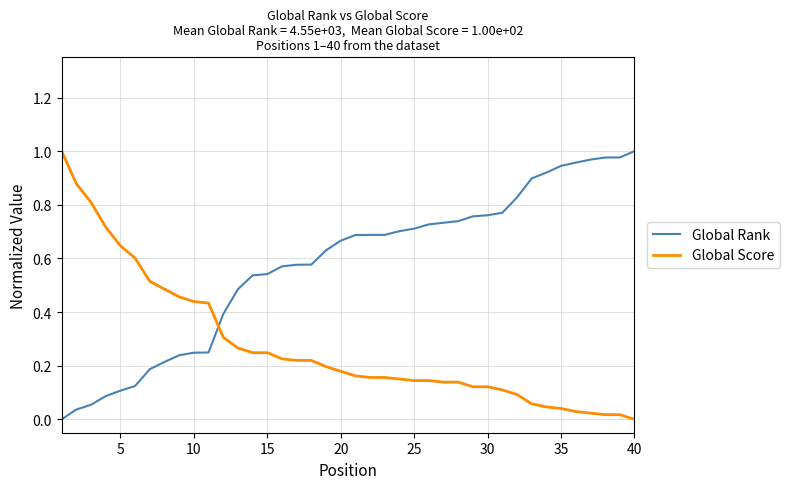

Which series has the largest total across all categories?

Global Rank